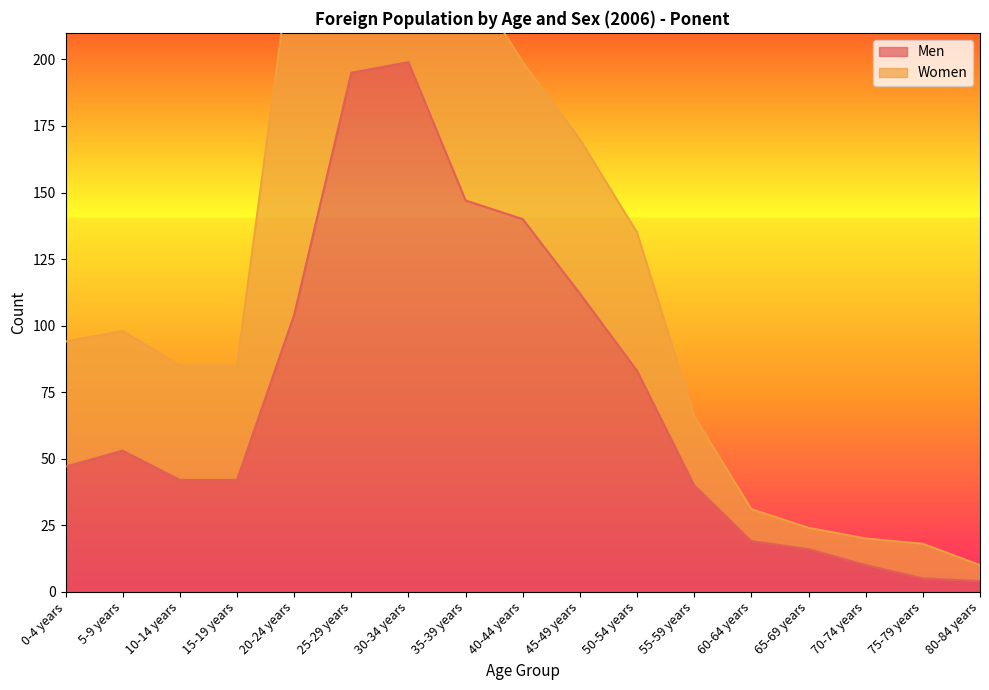

What is the label of the 2nd point from the right?

75-79 years